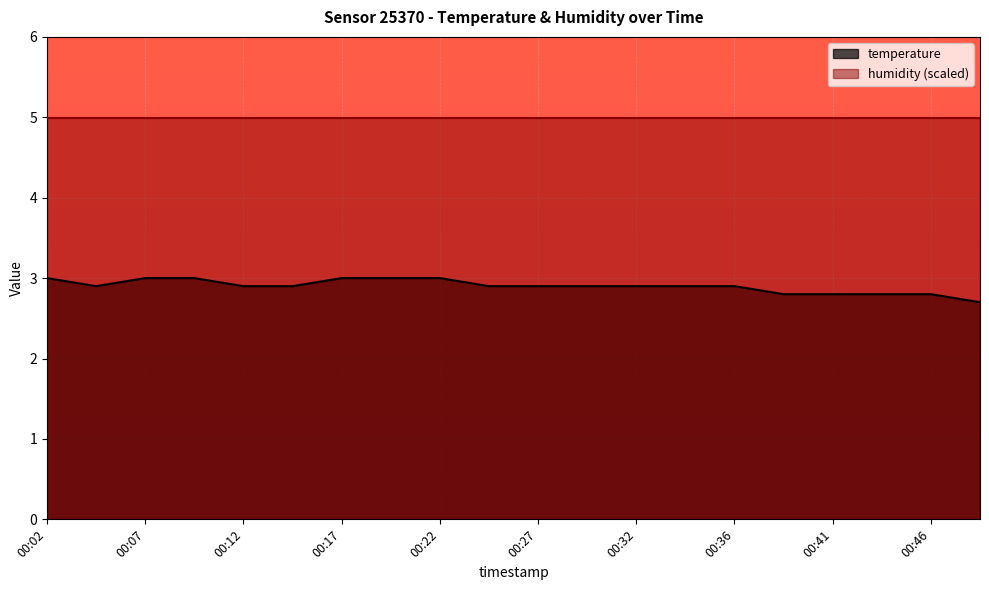

The value at 00:17 is 4.2. True or false?

False